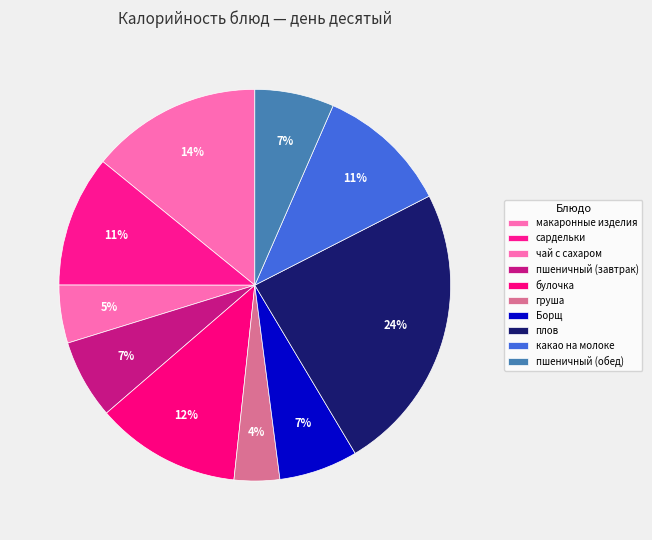

What portion of the pie excludes Борщ?

93.5%